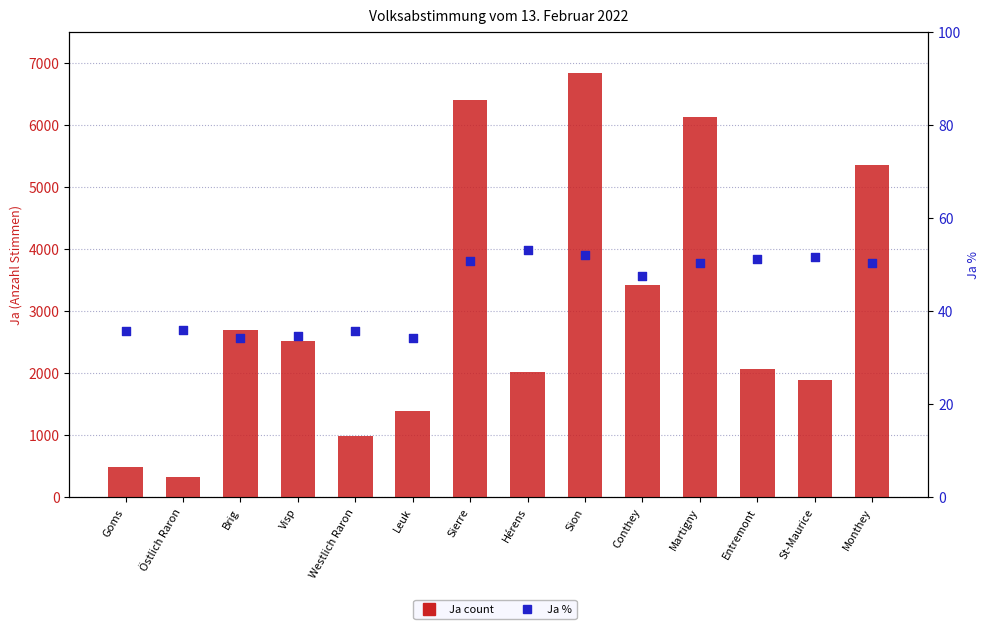

Which series contains the highest Y value?

Ja (count)